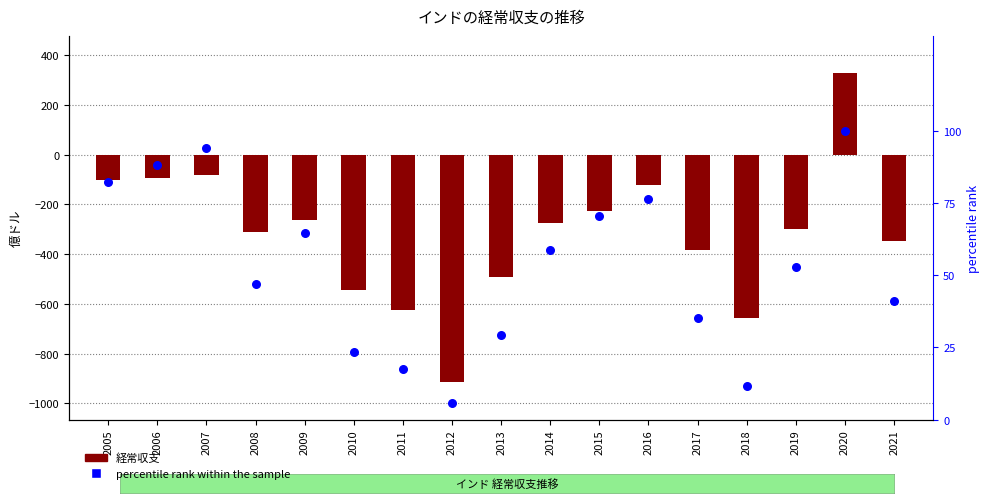

What are all the series names shown in the legend?

経常収支, percentile rank within the sample